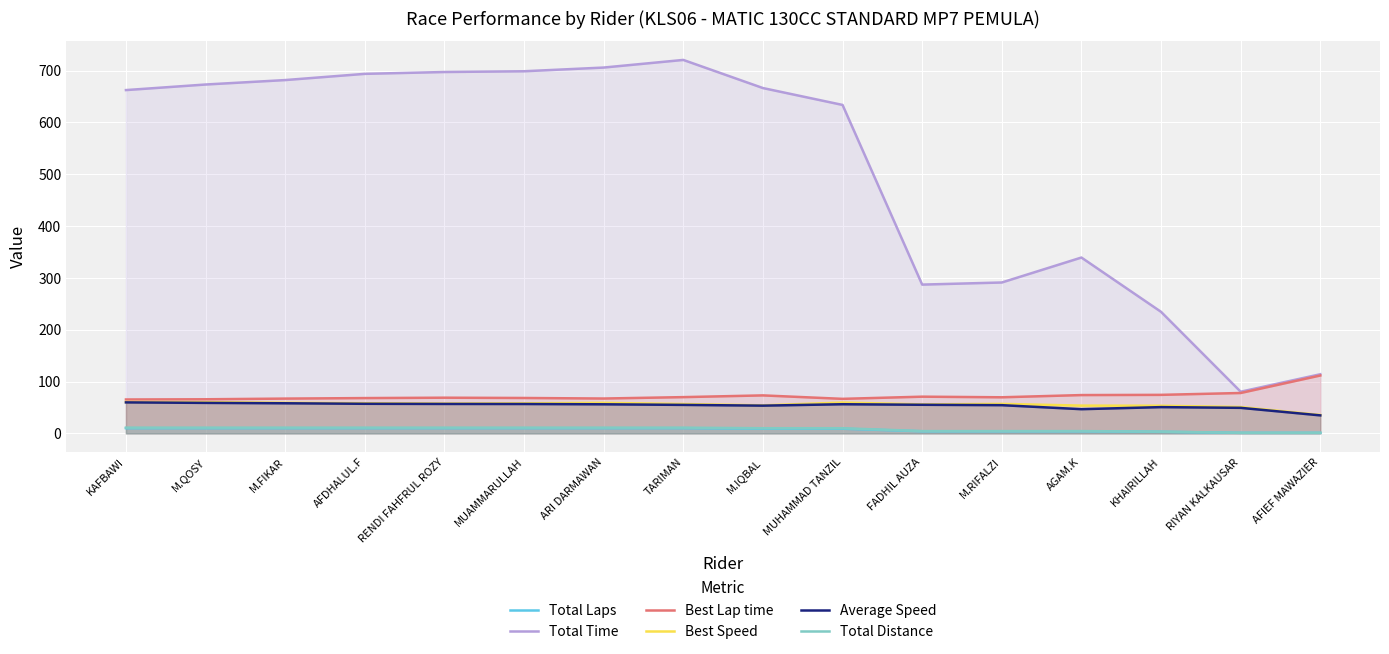

True or false: Total Time and Best Lap time cross at least once.

False